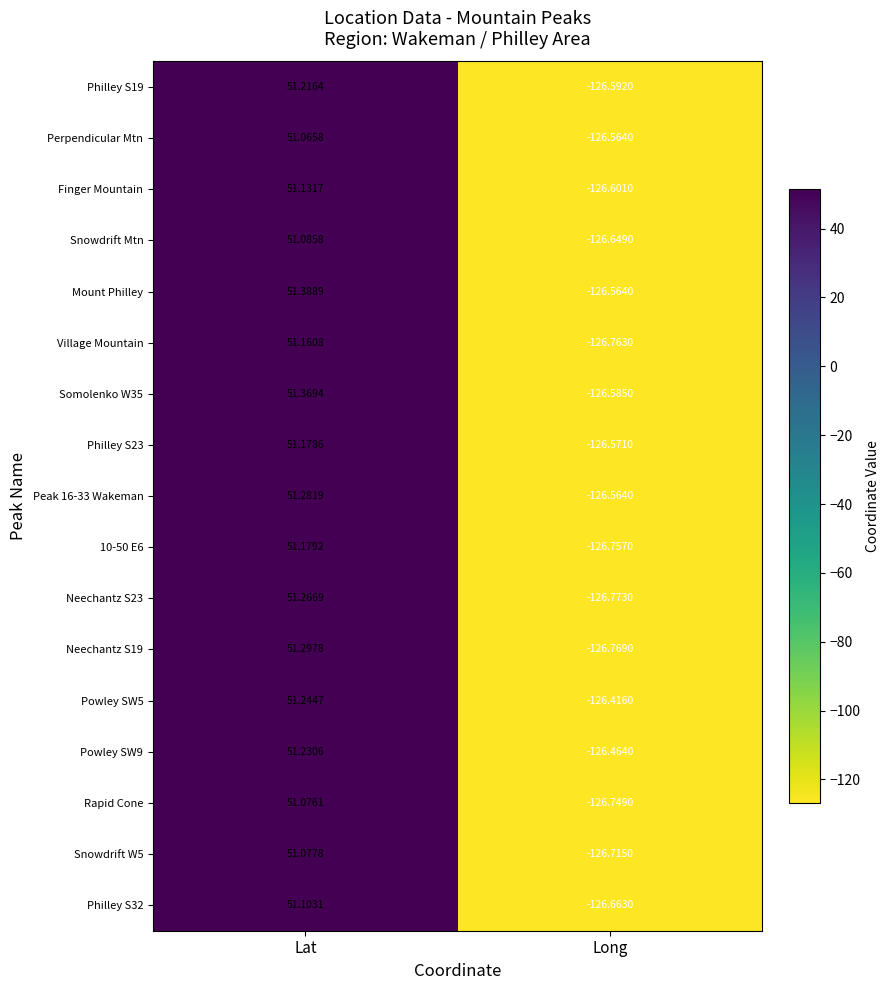

Which series has the widest spread of values?

Neechantz S19